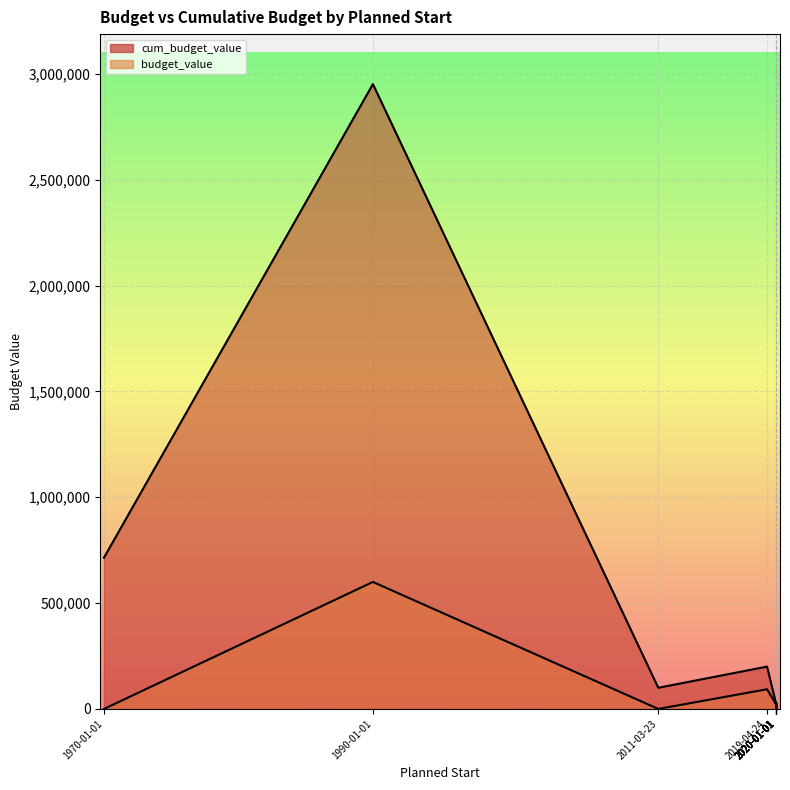

What are all the series names shown in the legend?

budget_value, cum_budget_value